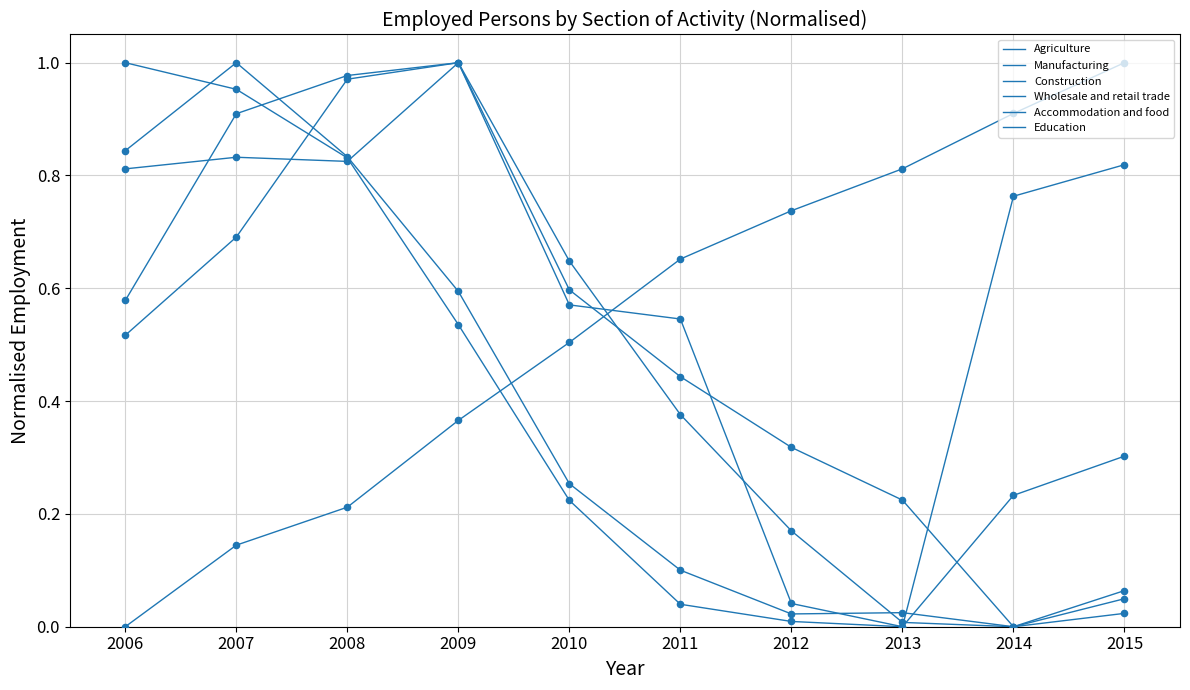

Is this an area chart (filled region under the line)?

No